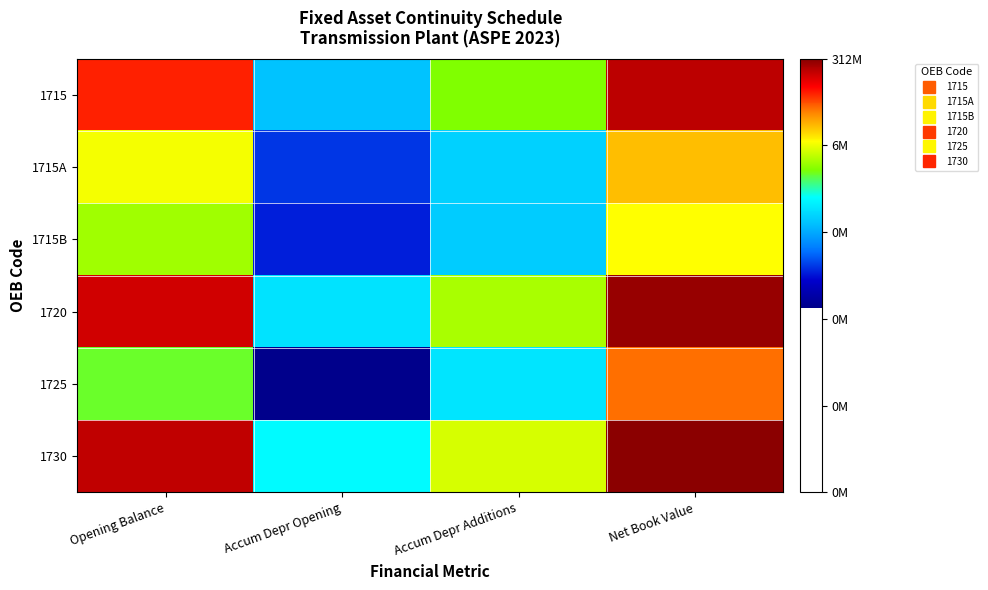

Rank the series by their maximum value, from highest to lowest.

1730, 1720, 1715, 1725, 1715A, 1715B